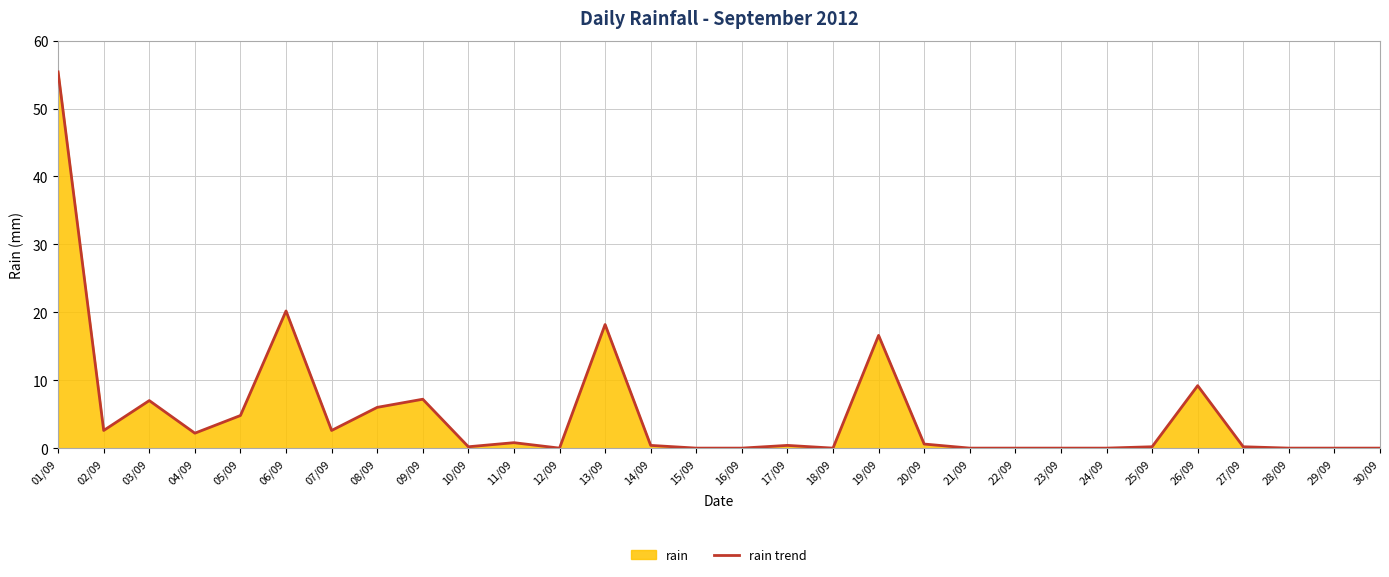

Does the chart have visible grid lines?

Yes